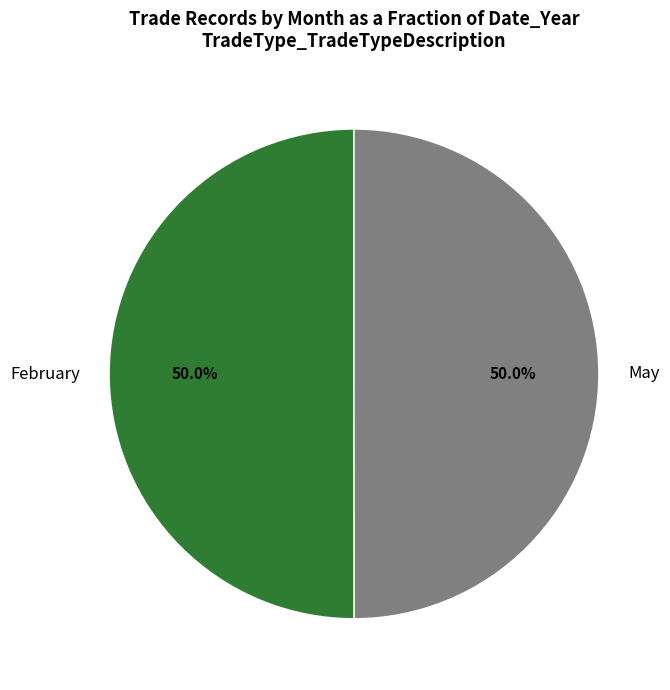

Which category has the biggest portion of the pie?

February